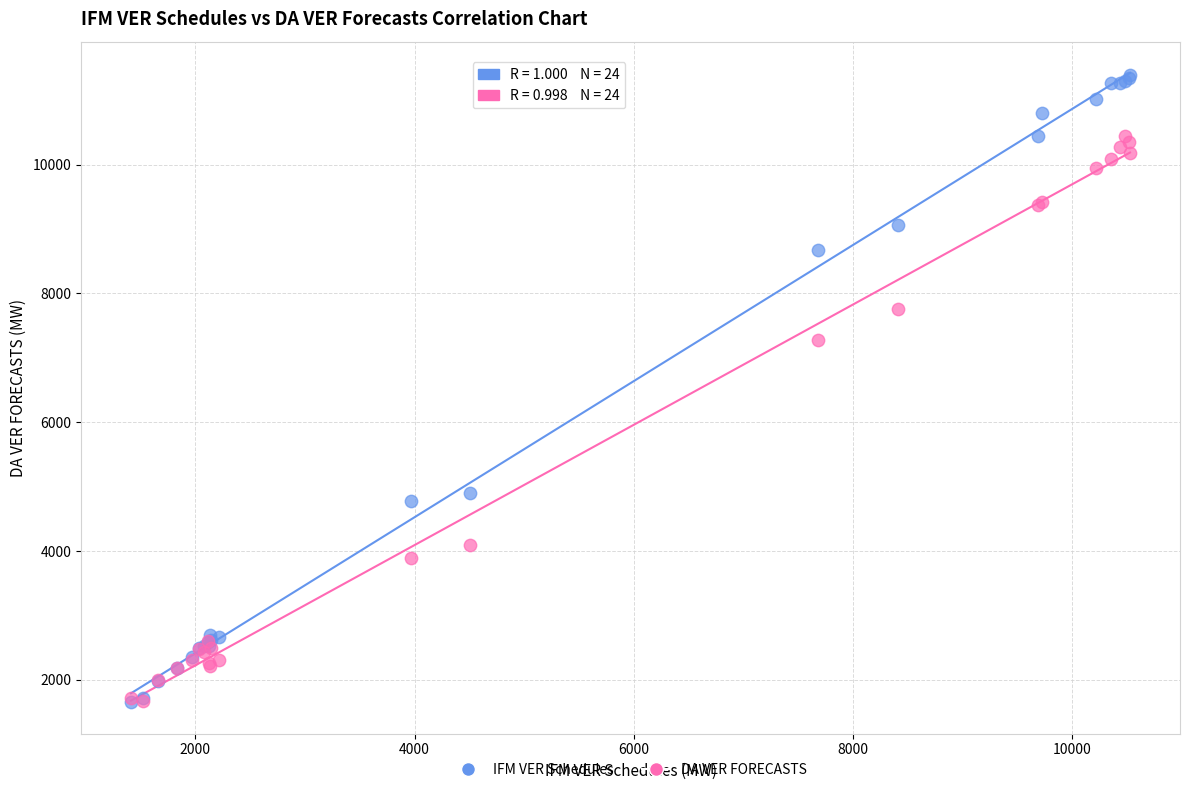

In the IFM VER Schedules series, what Y value is closest to 6525?

4903.5